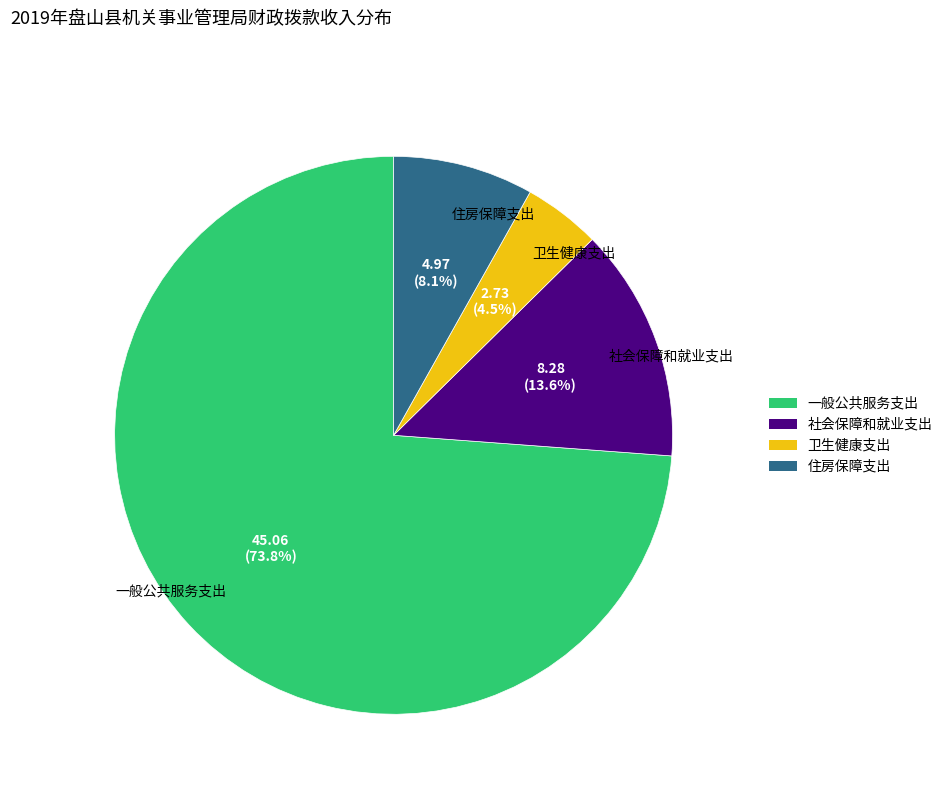

To the nearest percent, what is the combined percentage of 卫生健康支出 and 社会保障和就业支出?

18%